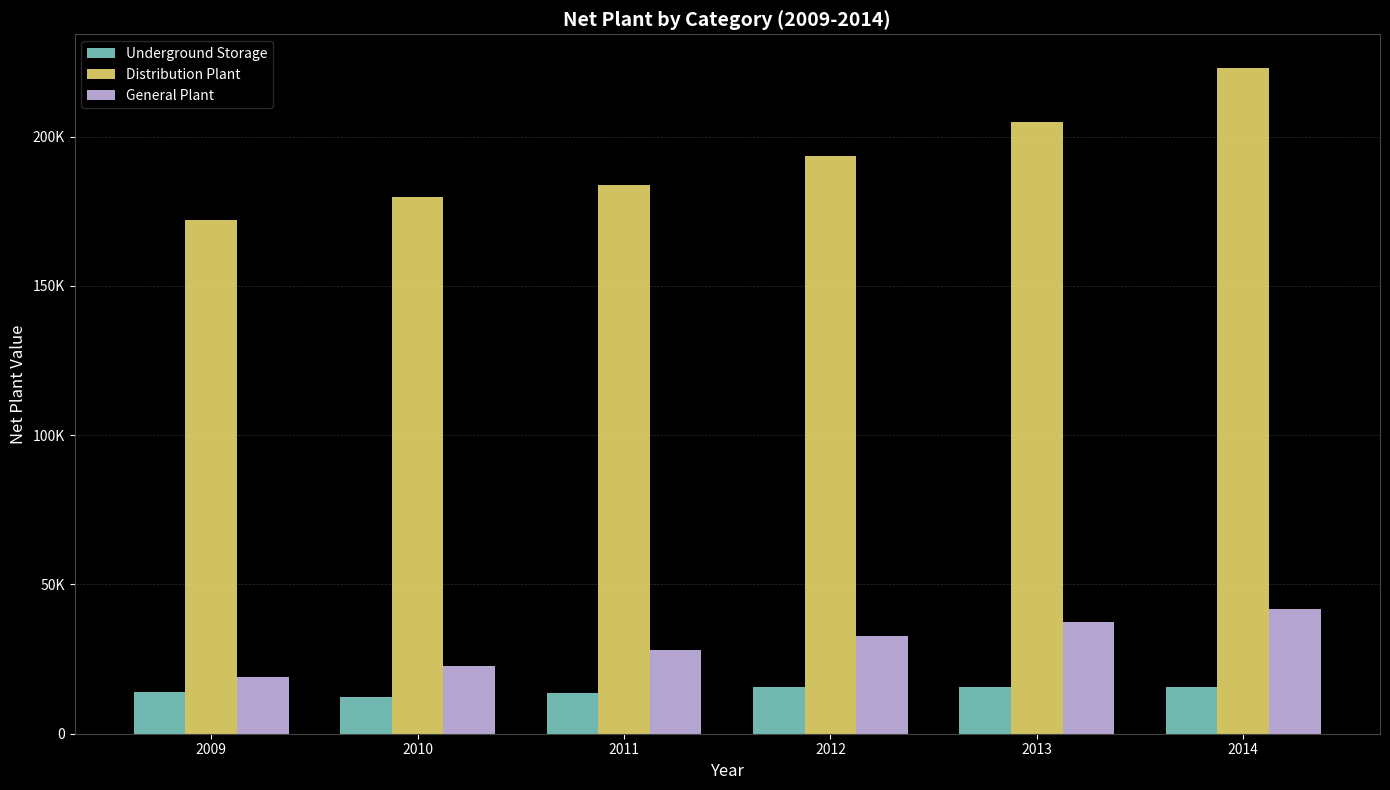

What is the value of the Distribution Plant bar at the 5th from the left?

204807